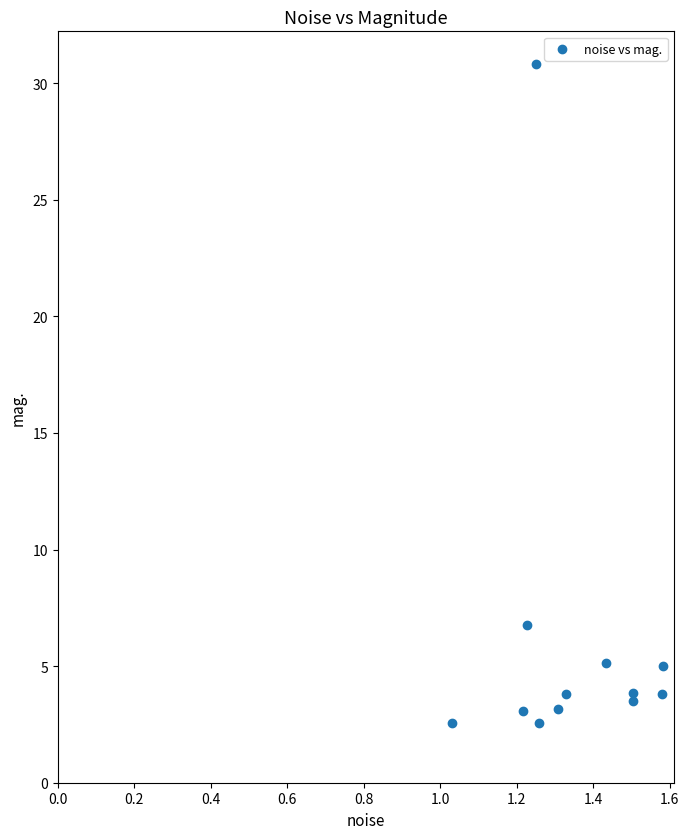

What is the range of Y values (max minus min)?

28.3